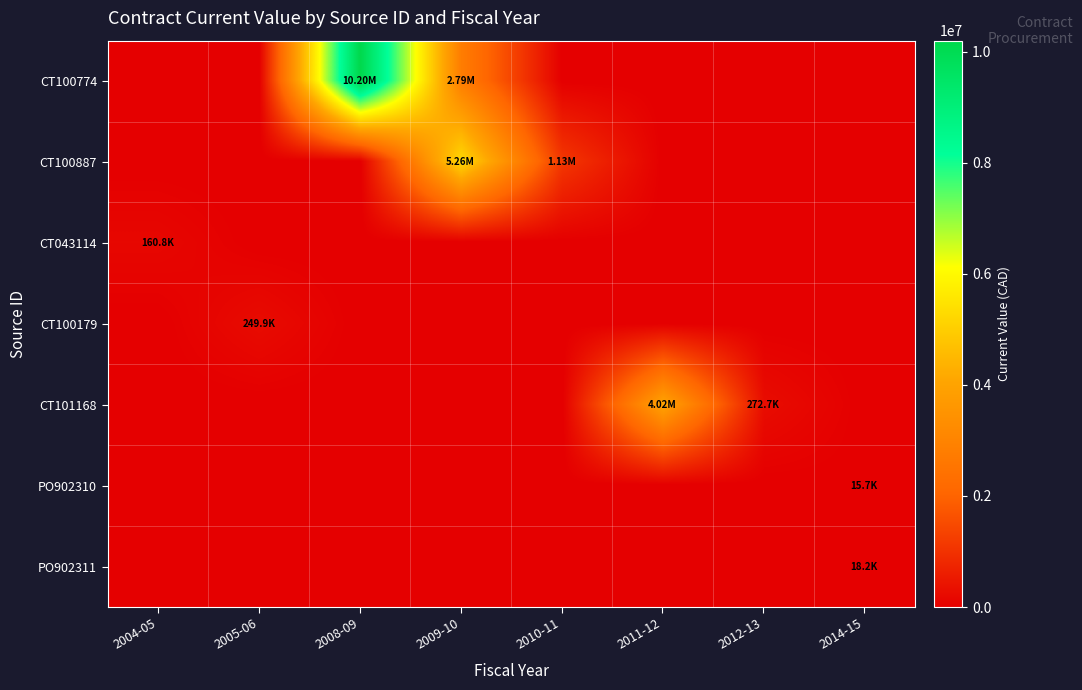

Reading left to right, list all the values displayed in this chart.

CT100774: 2004-05=0.0	2005-06=0.0	2008-09=10196665.0	2009-10=2790480.8	2010-11=0.0	2011-12=0.0	2012-13=0.0	2014-15=0.0
CT100887: 2004-05=0.0	2005-06=0.0	2008-09=0.0	2009-10=5257468.0	2010-11=1127418.0	2011-12=0.0	2012-13=0.0	2014-15=0.0
CT043114: 2004-05=160761.0	2005-06=0.0	2008-09=0.0	2009-10=0.0	2010-11=0.0	2011-12=0.0	2012-13=0.0	2014-15=0.0
CT100179: 2004-05=0.0	2005-06=249912.9	2008-09=0.0	2009-10=0.0	2010-11=0.0	2011-12=0.0	2012-13=0.0	2014-15=0.0
CT101168: 2004-05=0.0	2005-06=0.0	2008-09=0.0	2009-10=0.0	2010-11=0.0	2011-12=4019415.4	2012-13=272704.9	2014-15=0.0
PO902310: 2004-05=0.0	2005-06=0.0	2008-09=0.0	2009-10=0.0	2010-11=0.0	2011-12=0.0	2012-13=0.0	2014-15=15680.5
PO902311: 2004-05=0.0	2005-06=0.0	2008-09=0.0	2009-10=0.0	2010-11=0.0	2011-12=0.0	2012-13=0.0	2014-15=18189.6